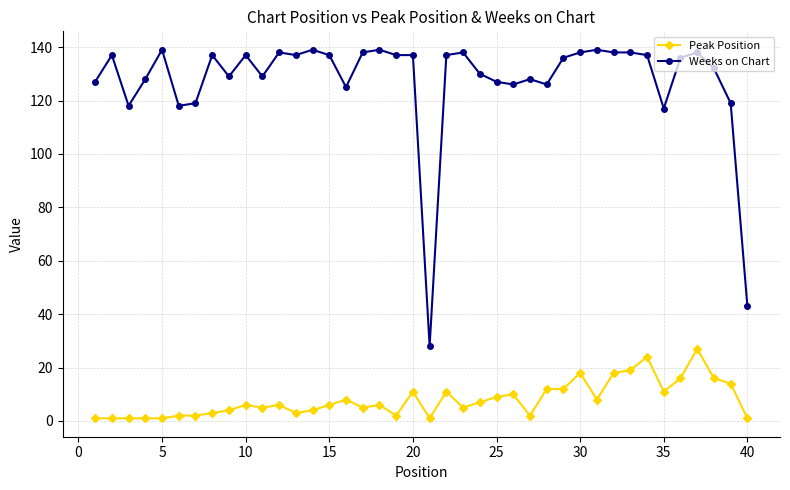

What is the value of the Weeks on Chart point at the 22nd from the left?

137